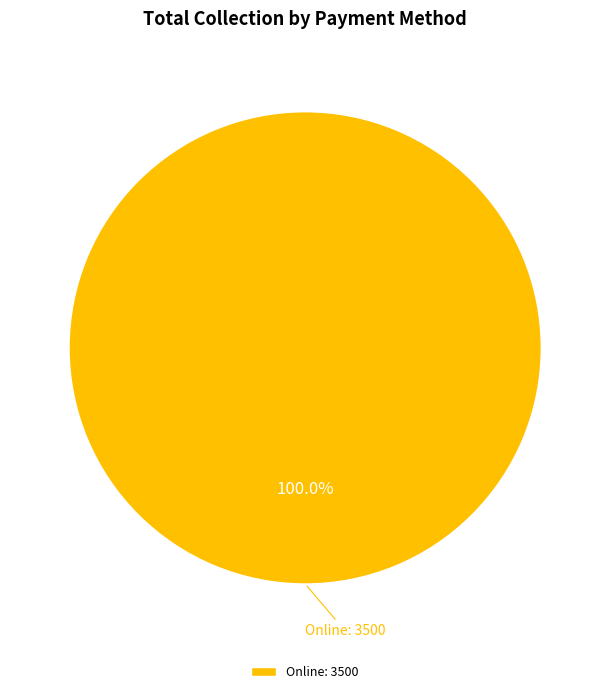

How many segments does this pie chart have?

1